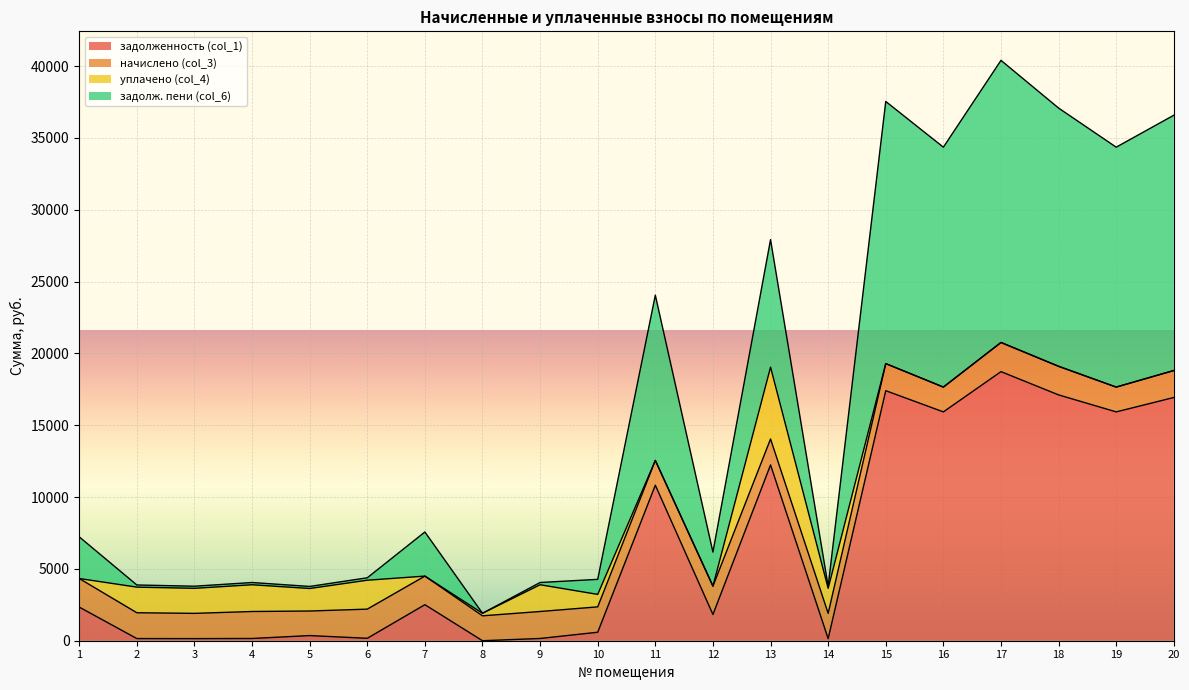

How many interior local peaks does the задолж. пени (col_6) series have?

5